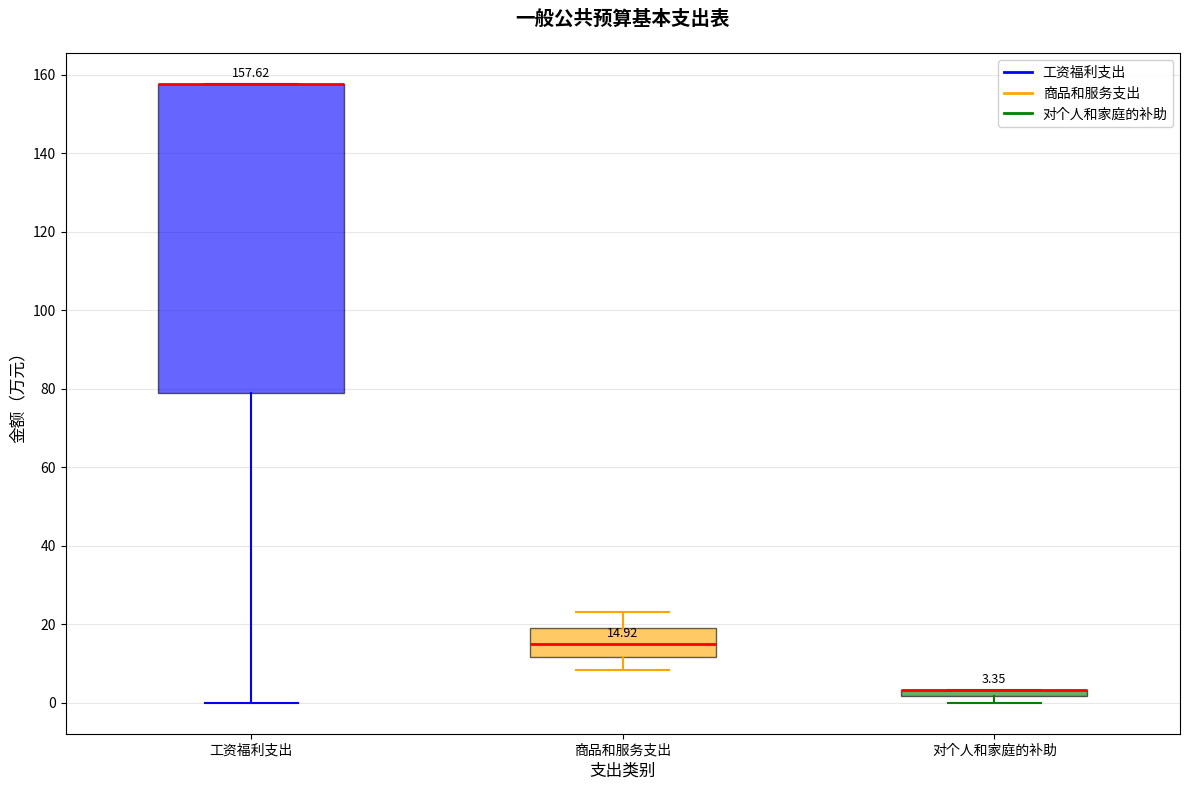

Comparing the boxes themselves (not the whiskers), which one is the tallest?

工资福利支出